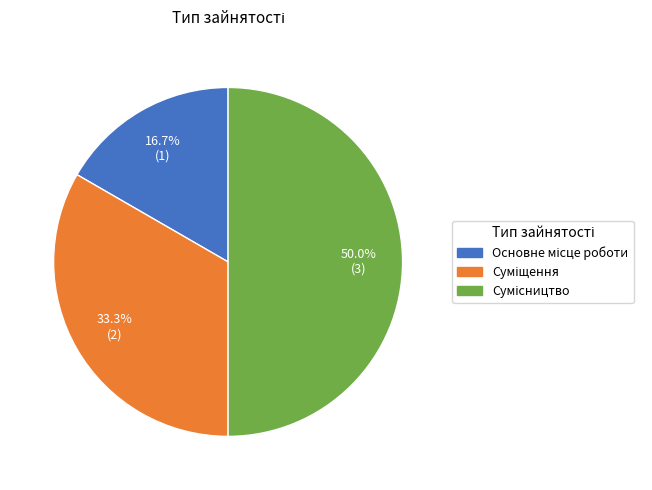

Rank the categories by value from lowest to highest.

Основне місце роботи, Суміщення, Сумісництво